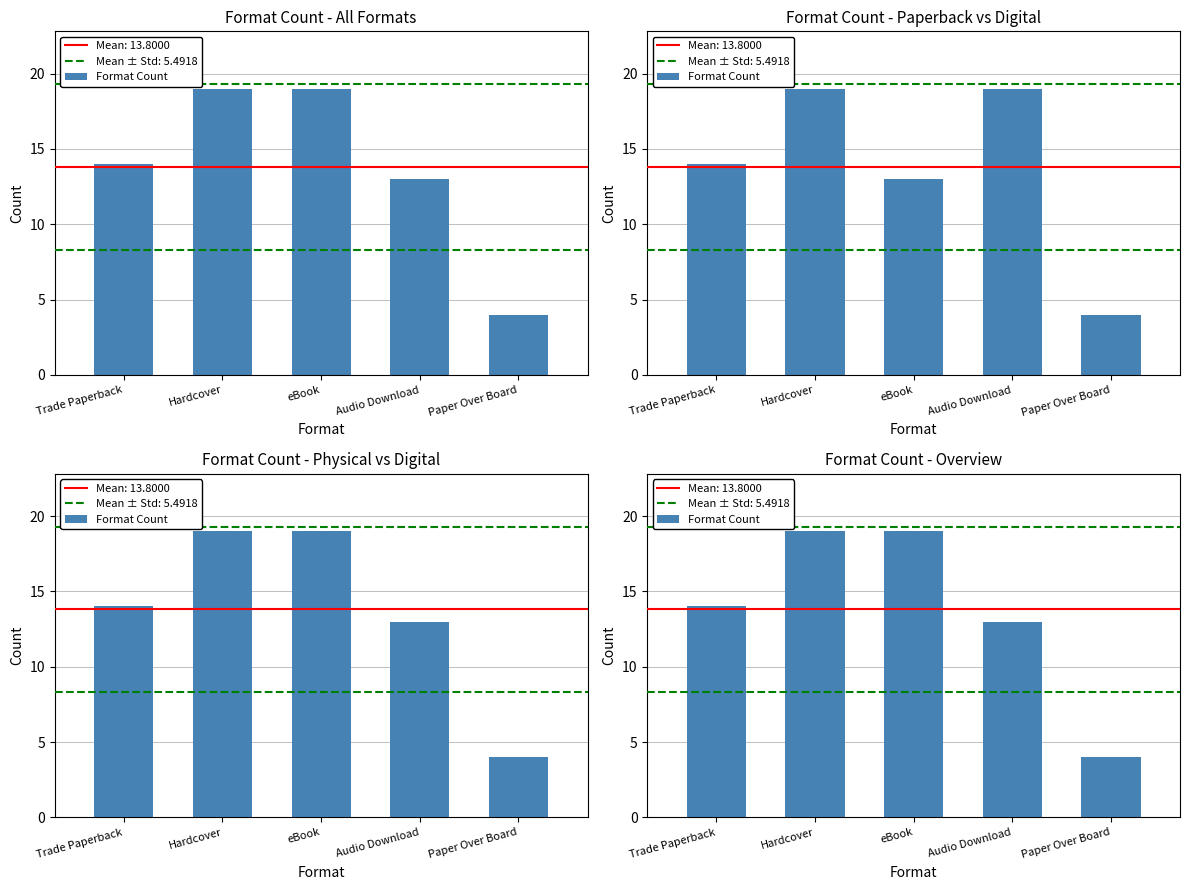

Rank the categories by value from lowest to highest.

Paper Over Board, Audio Download, Trade Paperback, Hardcover, eBook